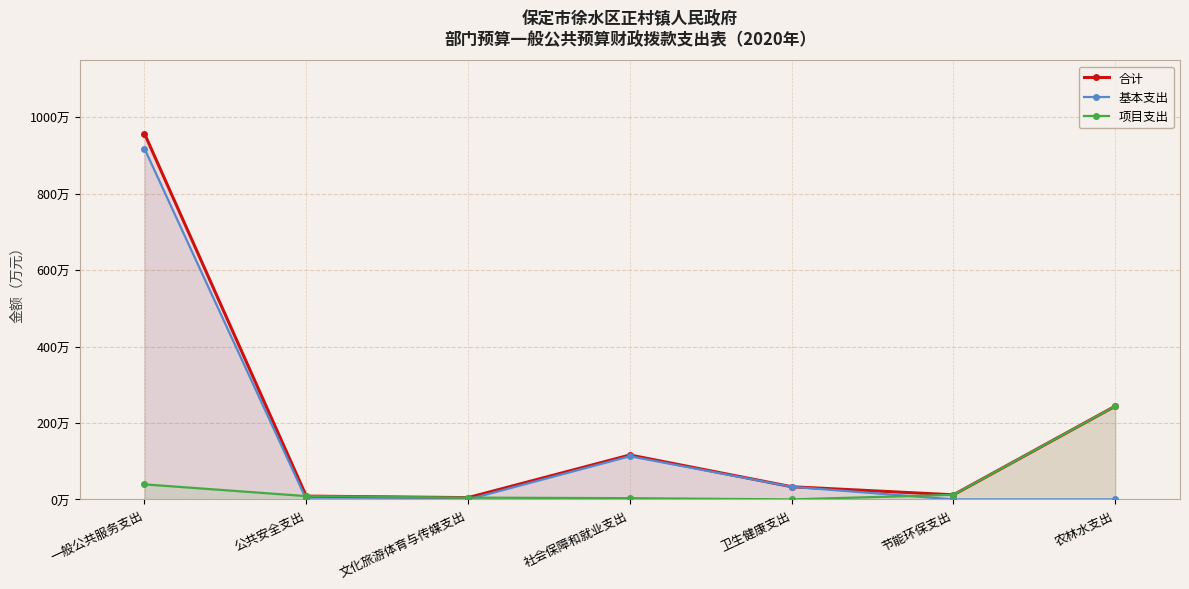

Between which two adjacent categories do 基本支出 and 项目支出 first intersect?

一般公共服务支出 and 公共安全支出